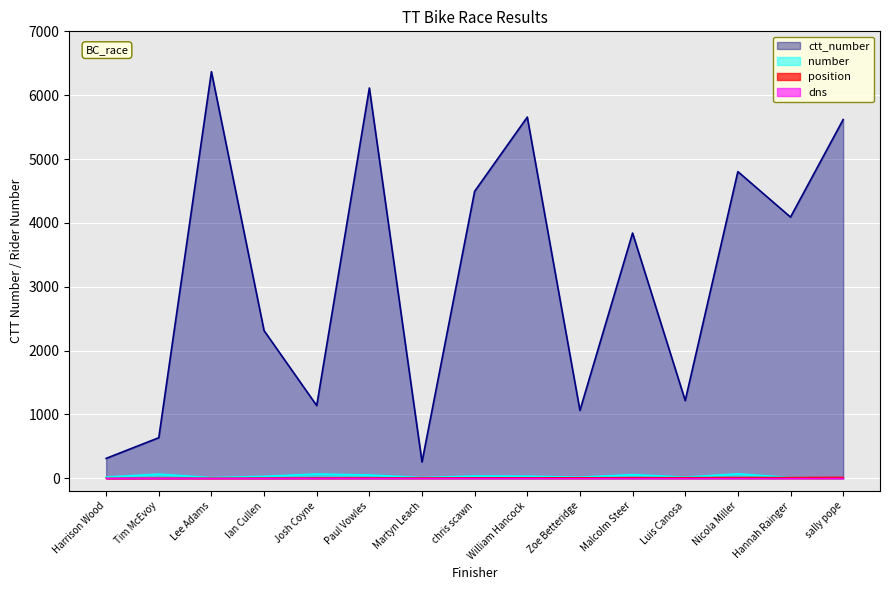

What is the smallest value displayed?

0